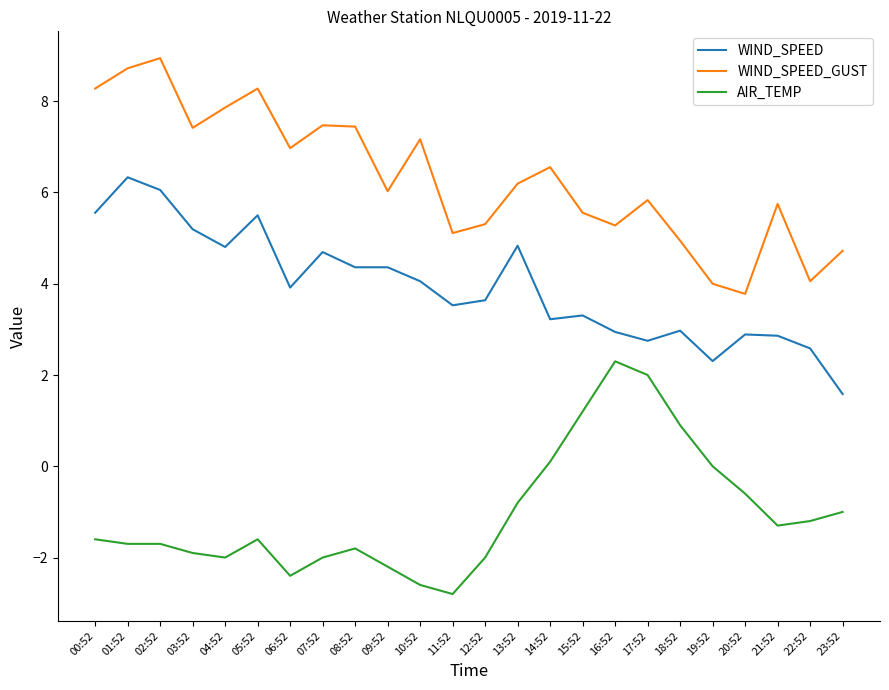

True or false: WIND_SPEED_GUST has a value of 8.3 at 00:52.

True